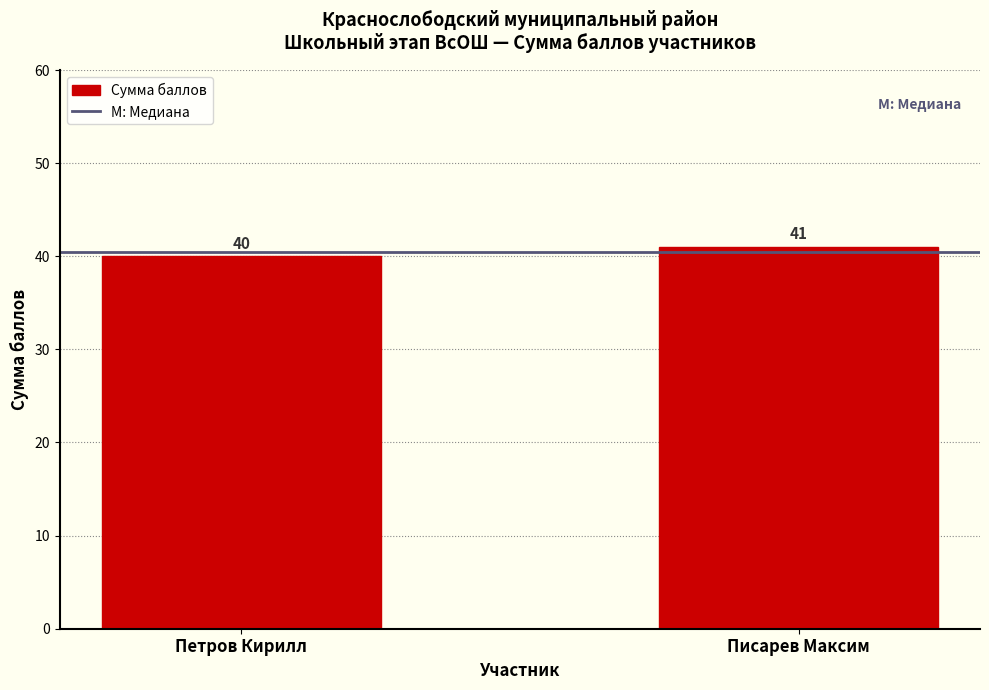

Reading left to right, what are all the values shown in this chart?

Петров Кирилл=40	Писарев Максим=41